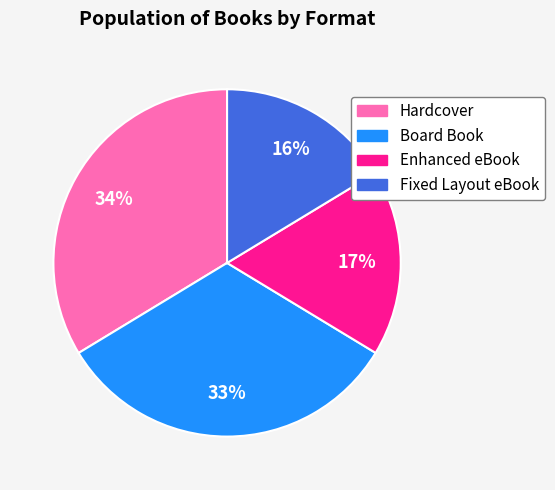

To the nearest percent, what is the average slice percentage?

25%